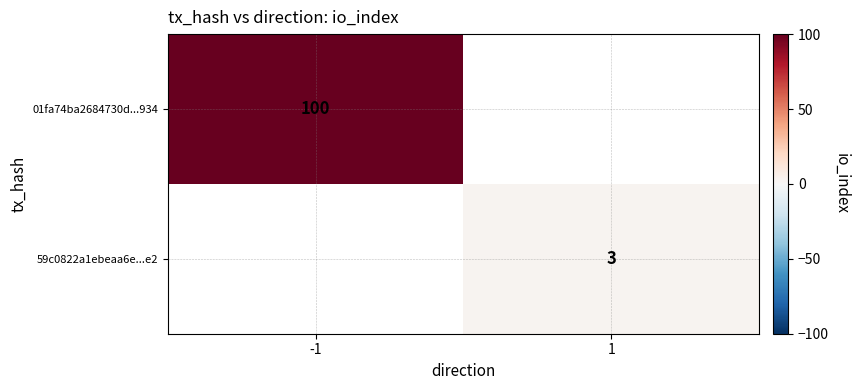

The value of 59c0822a1ebeaa6e...e2 at 1 is 3. True or false?

True